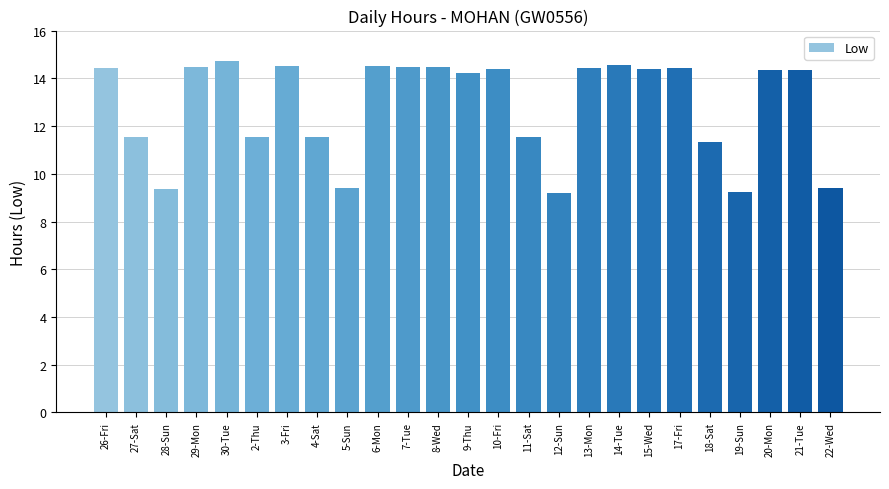

Which label corresponds to the largest value in the chart?

30-Tue